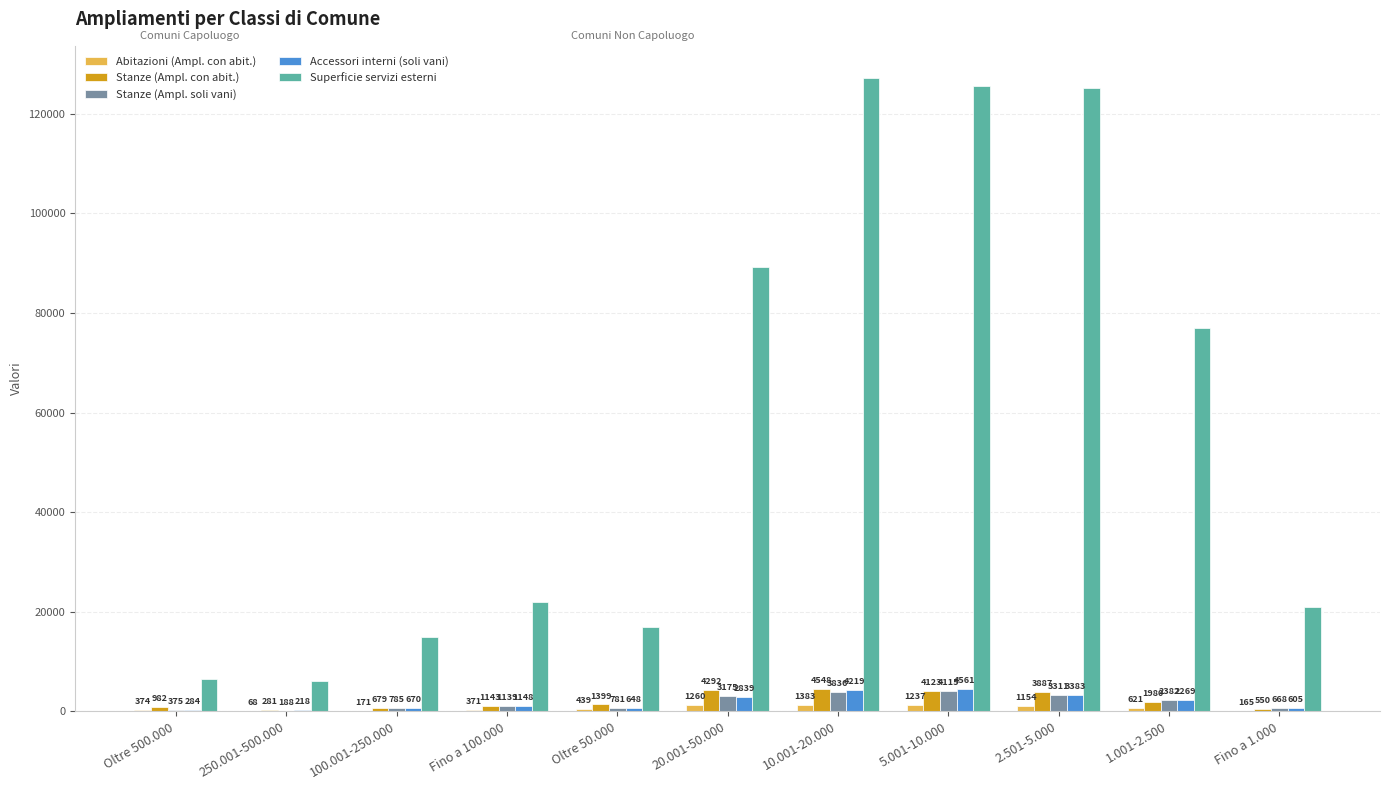

Where is Stanze (Ampl. con abit.) nearest to the value 2414?

1.001-2.500